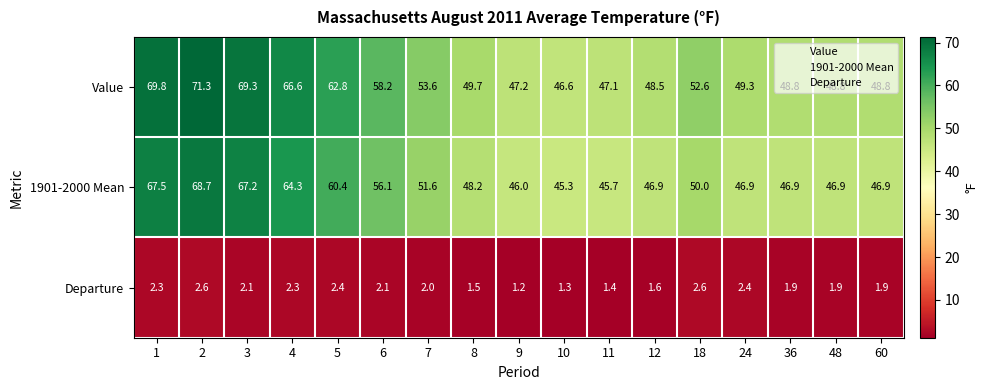

At 4, list the series in order from smallest to largest.

Departure, 1901-2000 Mean, Value